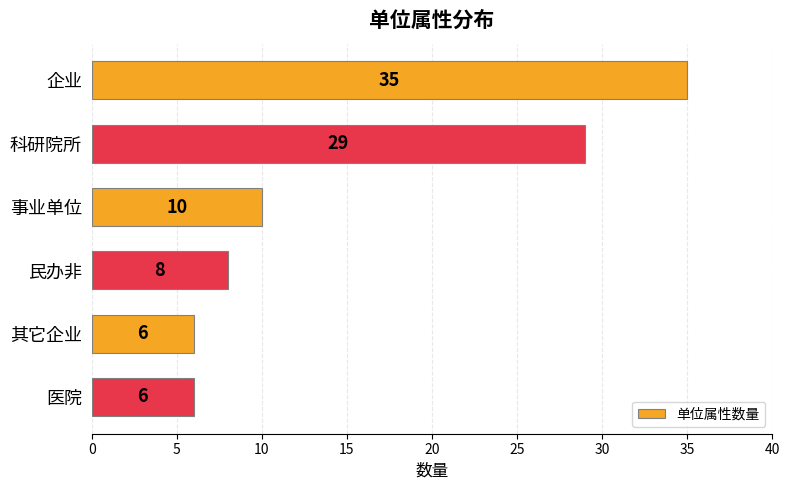

Where is the data nearest to the value 20?

科研院所